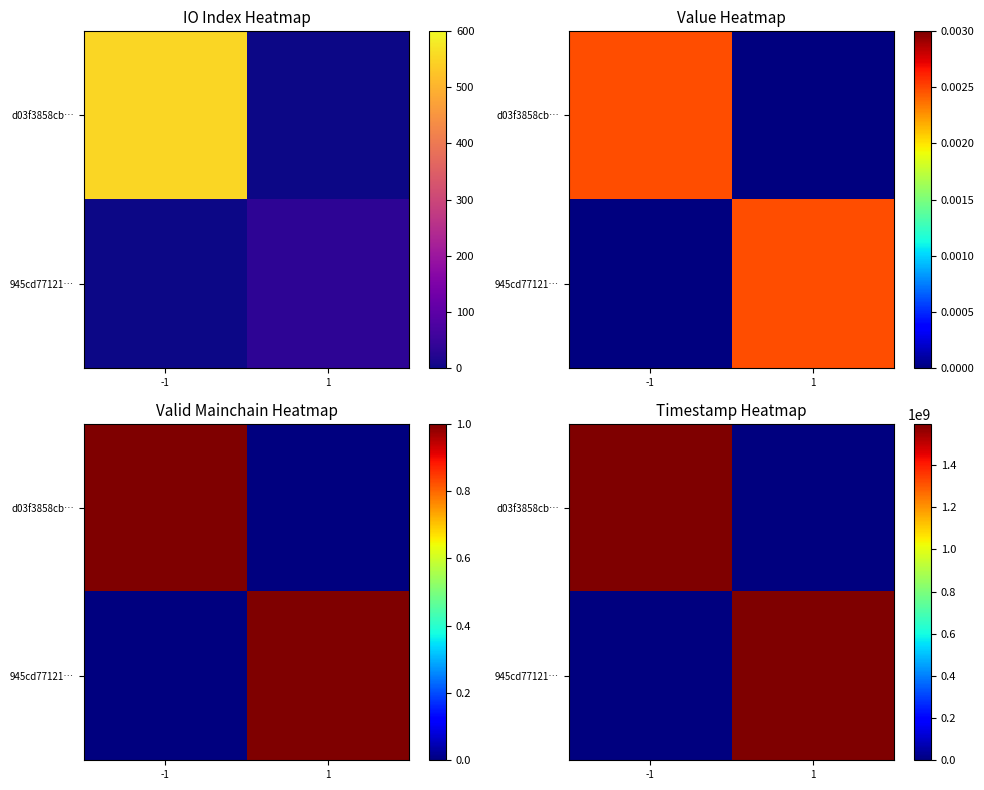

What is the sum of the 945cd77121… values at 1 and -1?

1594441345